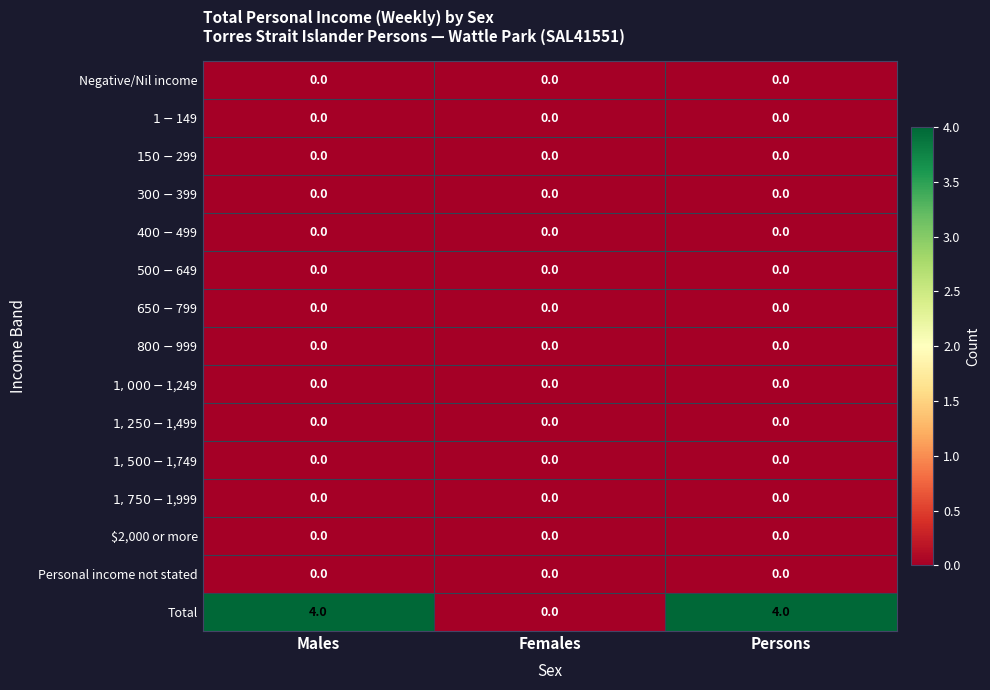

Count the number of data series in this chart.

15